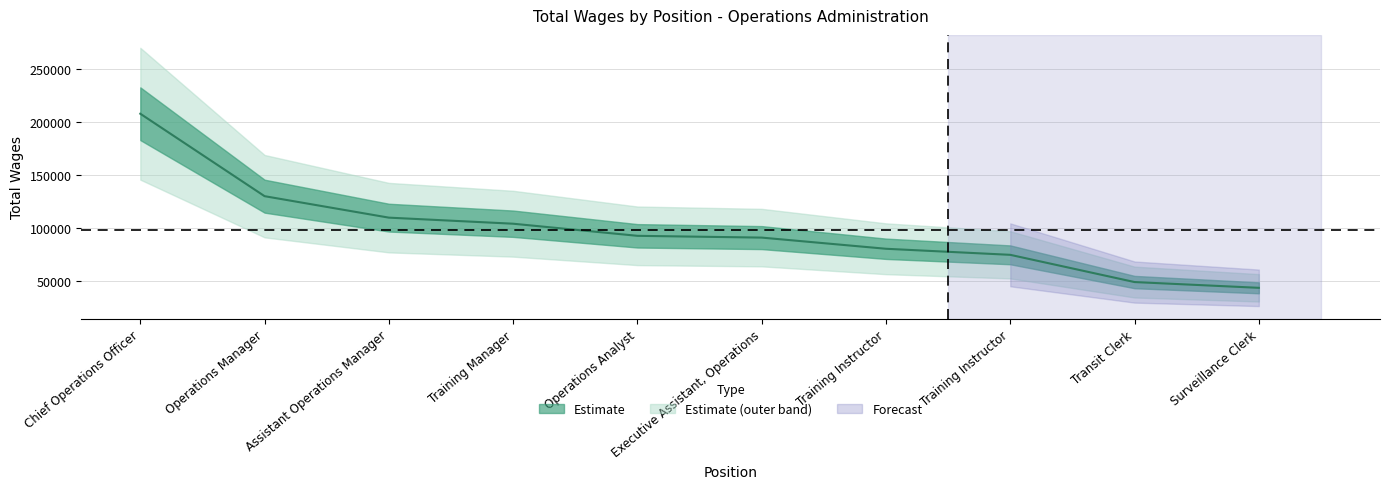

Read the value at Executive Assistant, Operations, to the nearest 100.

90800